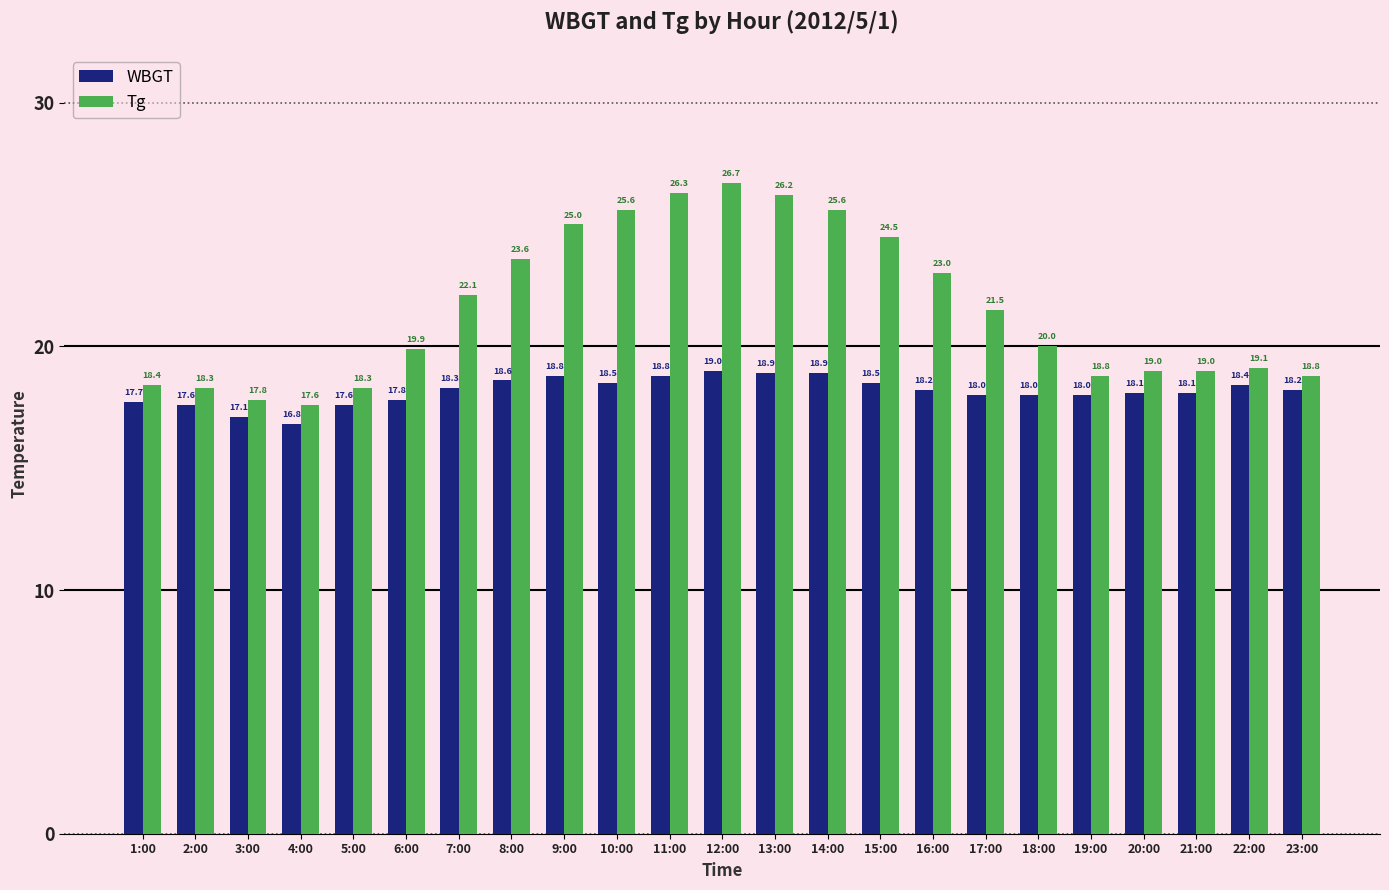

What is the difference between the maximum and minimum values in the Tg series?

9.1